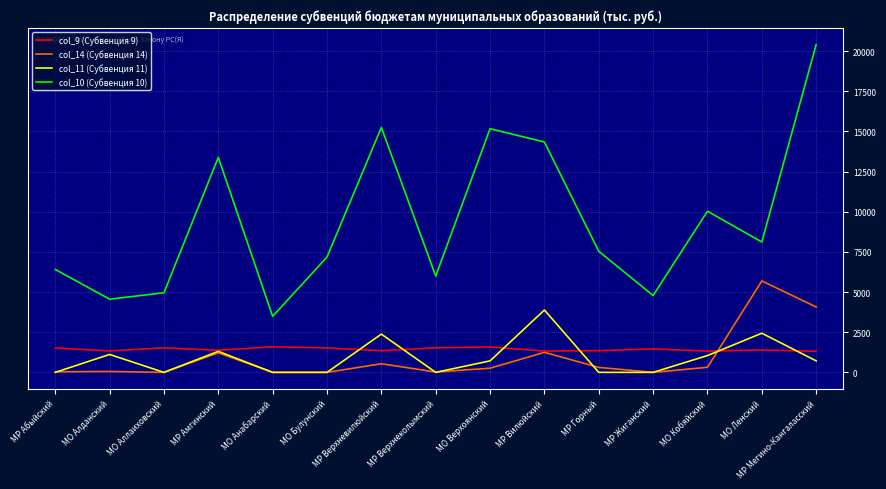

List the series in order of their peak value, highest first.

col_10 (Субвенция 10), col_14 (Субвенция 14), col_11 (Субвенция 11), col_9 (Субвенция 9)